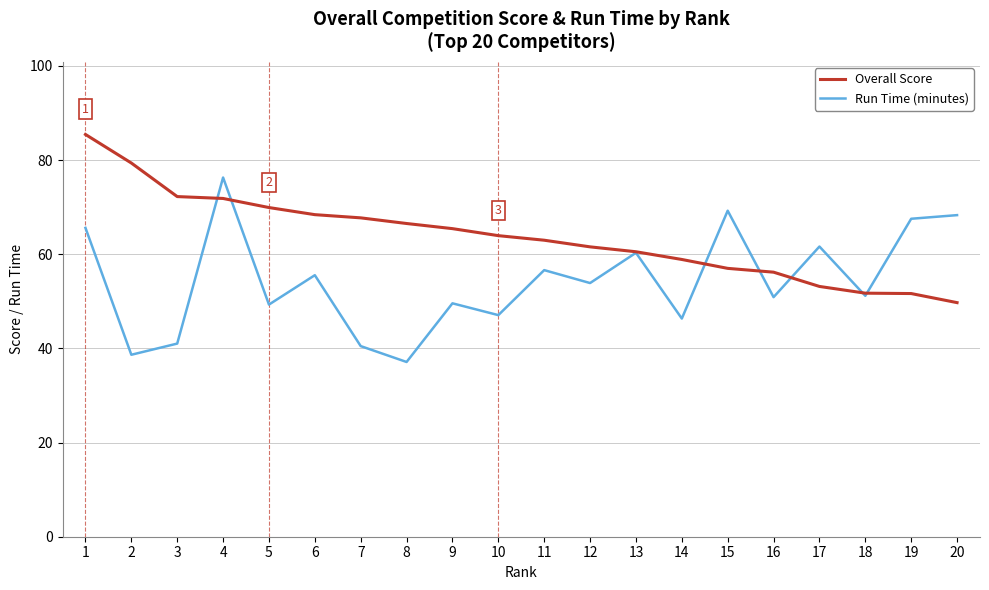

At which category does Run Time (minutes) reach its first local valley?

2